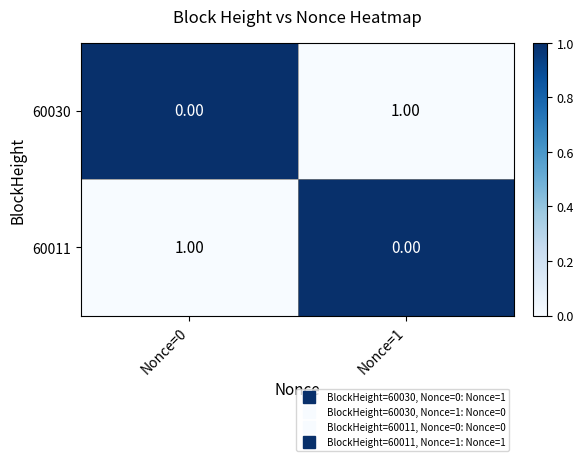

Rank the series at Nonce=0 from highest to lowest value.

60011, 60030